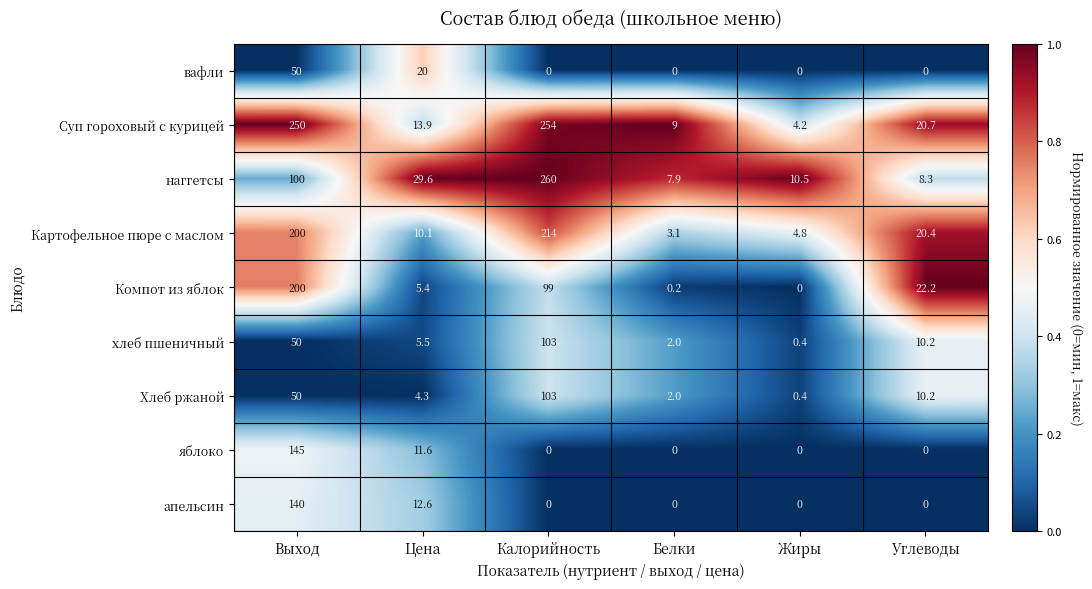

What is the difference between the highest and lowest values at Выход?

200.0